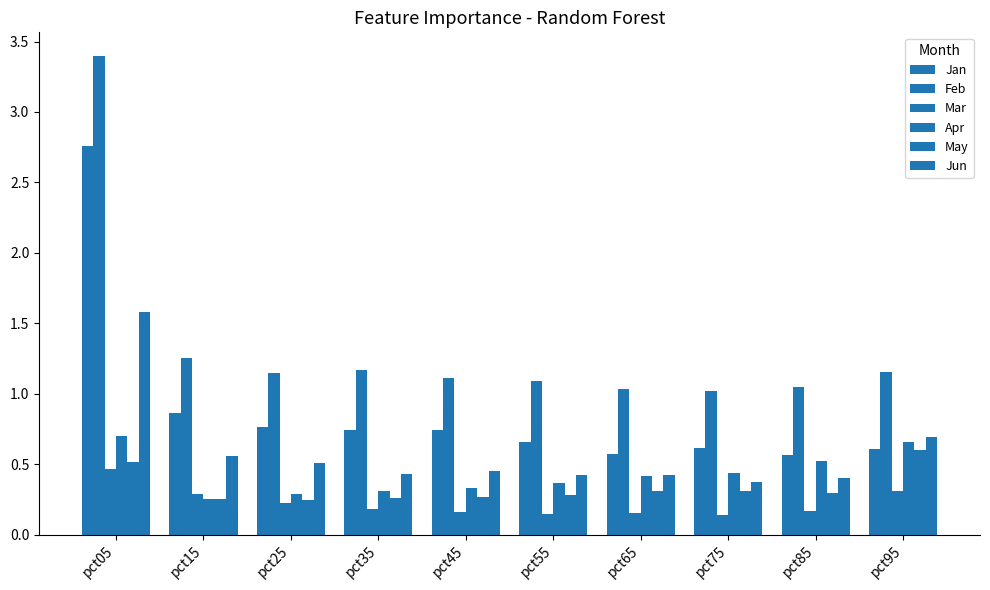

How many bars are there in each group?

6